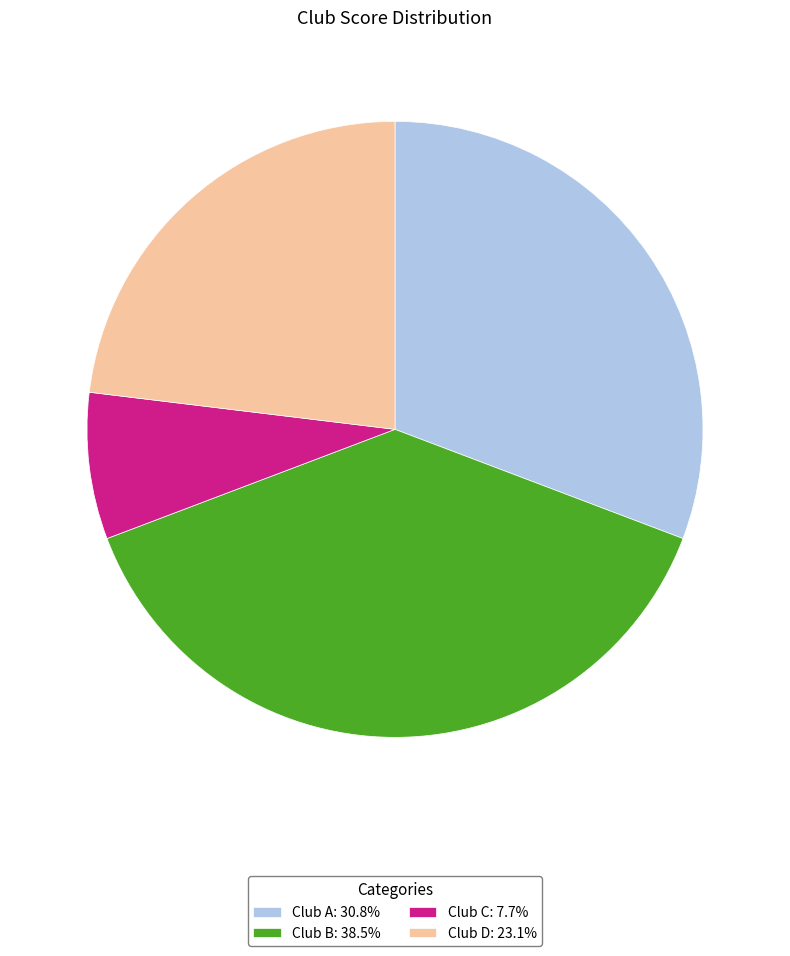

Combined, do Club D: 23.1% and Club A: 30.8% account for over 50%?

Yes